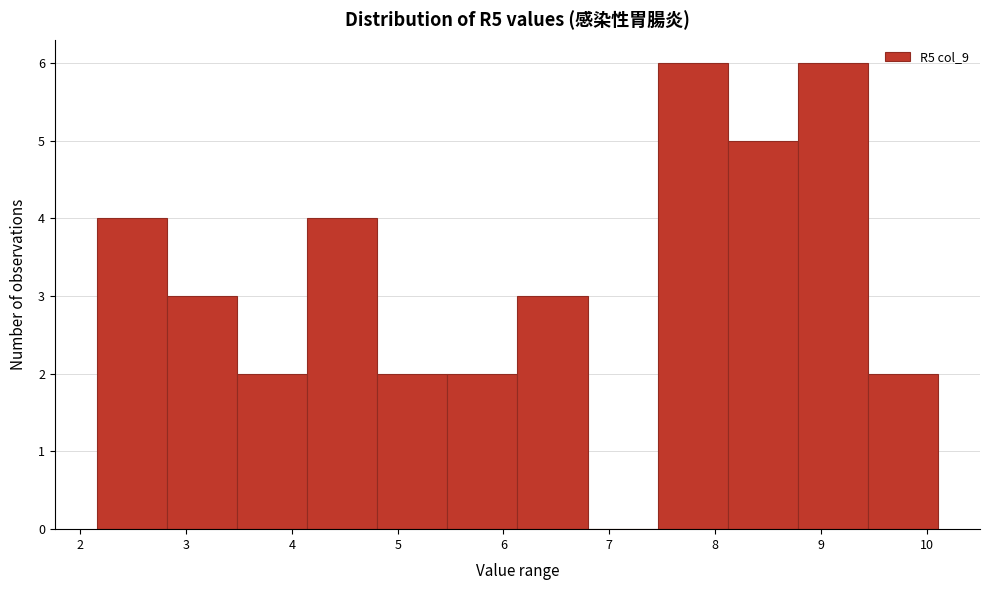

Reading left to right, transcribe this chart: for each bar, give the range it covers on the x-axis and its height. Neither the bar edges nor the heights are printed on the chart, so give them approximately, as read against the axes.

2.2 to 2.8: 4
2.8 to 3.5: 3
3.5 to 4.1: 2
4.1 to 4.8: 4
4.8 to 5.5: 2
5.5 to 6.1: 2
6.1 to 6.8: 3
6.8 to 7.5: 0
7.5 to 8.1: 6
8.1 to 8.8: 5
8.8 to 9.4: 6
9.4 to 10.1: 2